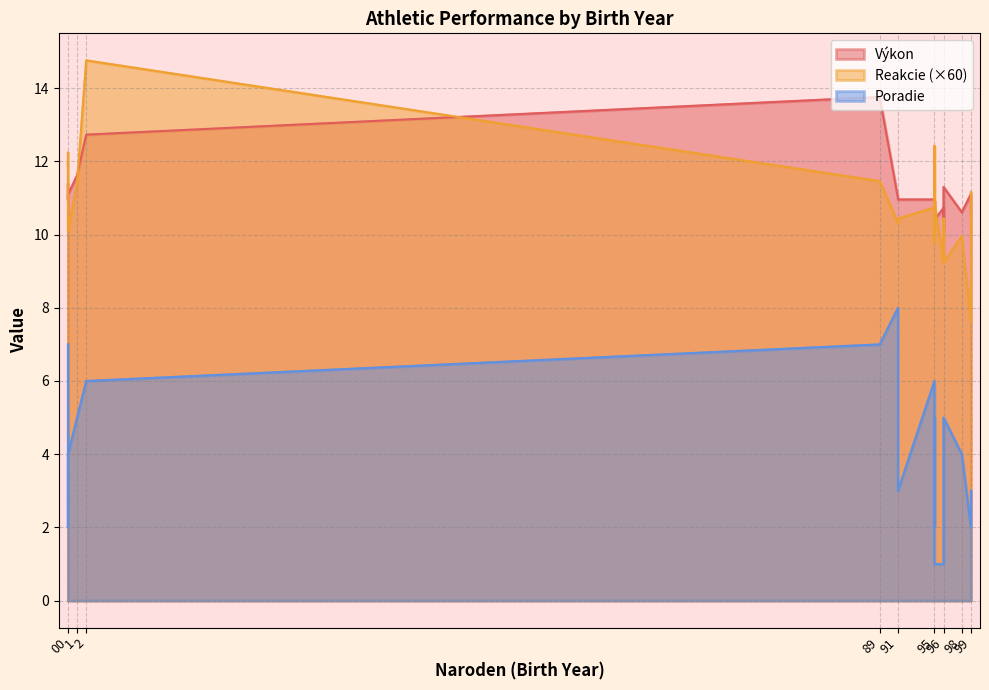

In Výkon, how many points are higher than both neighbors (excluding endpoints)?

2